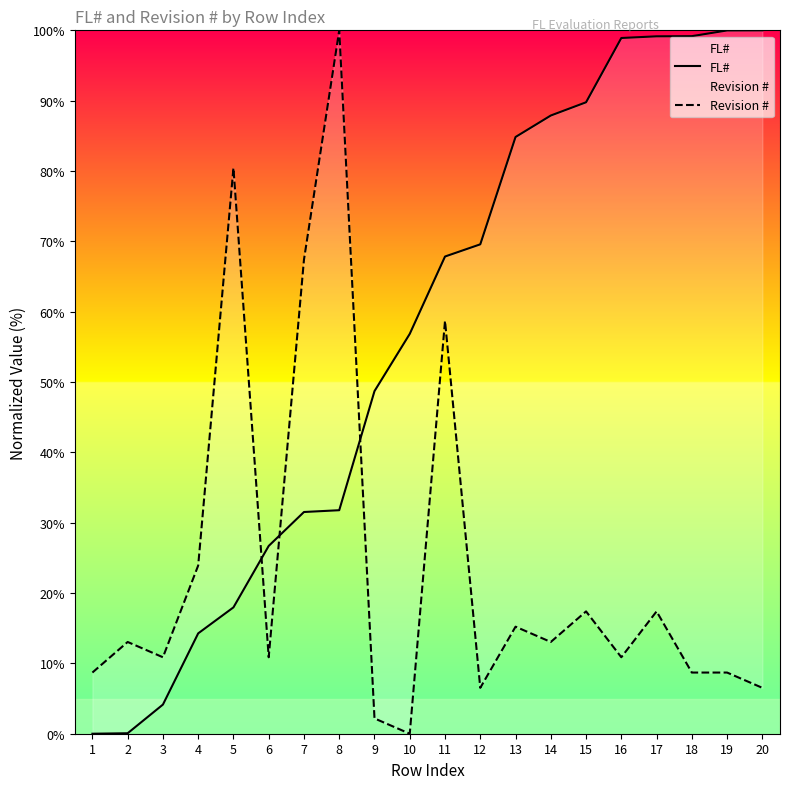

How many data points in FL# are above 67?

10